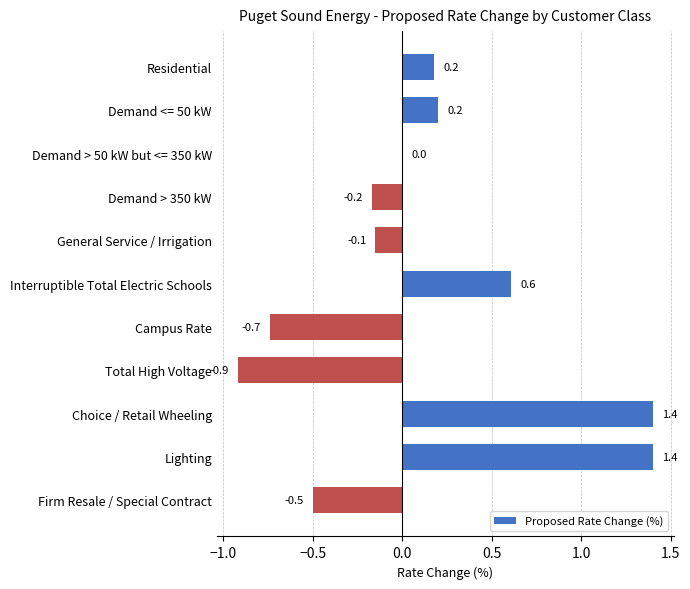

What is the greatest value displayed?

1.4